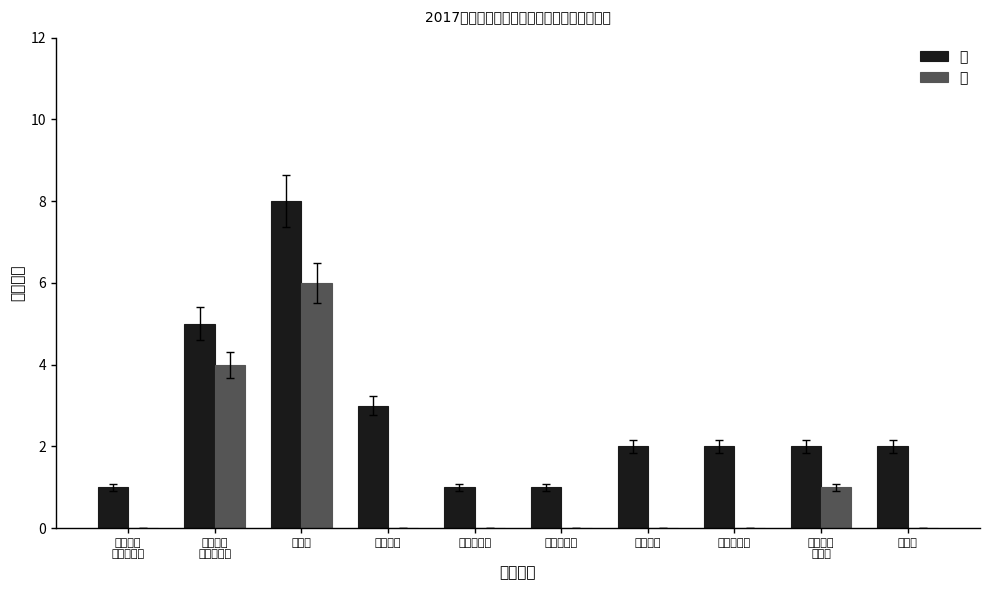

What is the highest value of the 女 series?

6